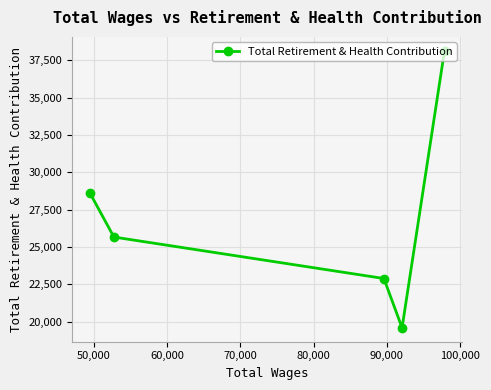

What is the difference between the maximum and minimum values?

18563